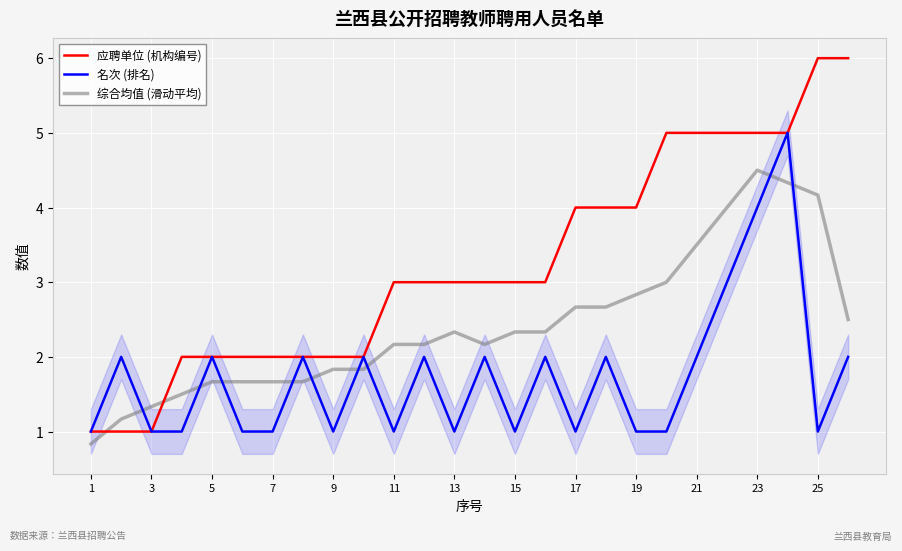

How many lines are shown in the chart?

3